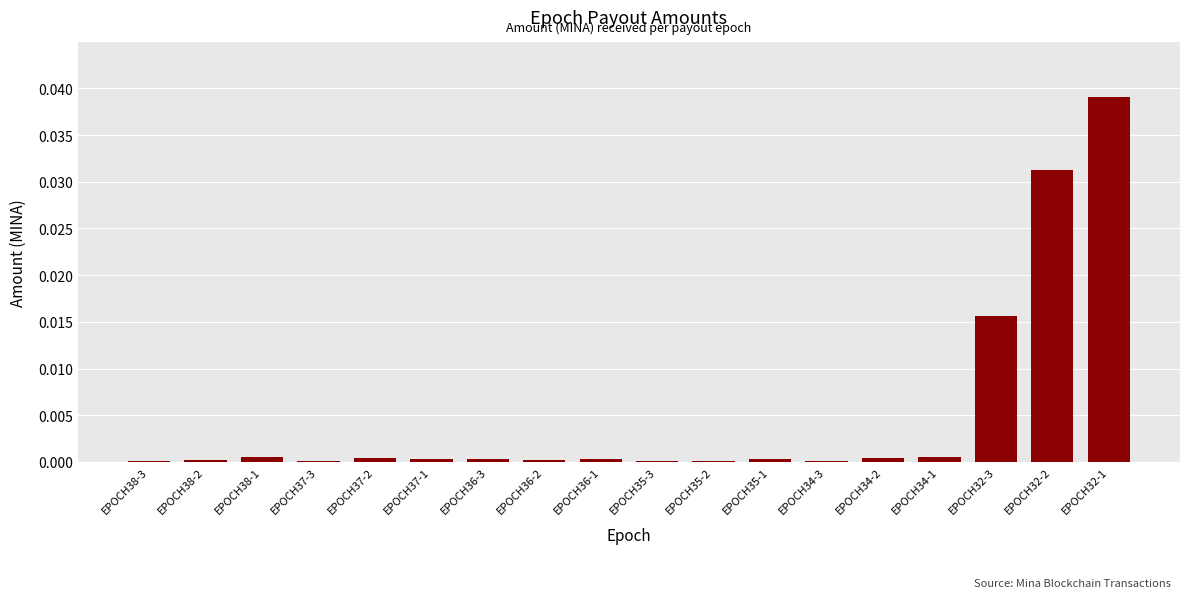

The value at EPOCH36-2 is 0.0. True or false?

True